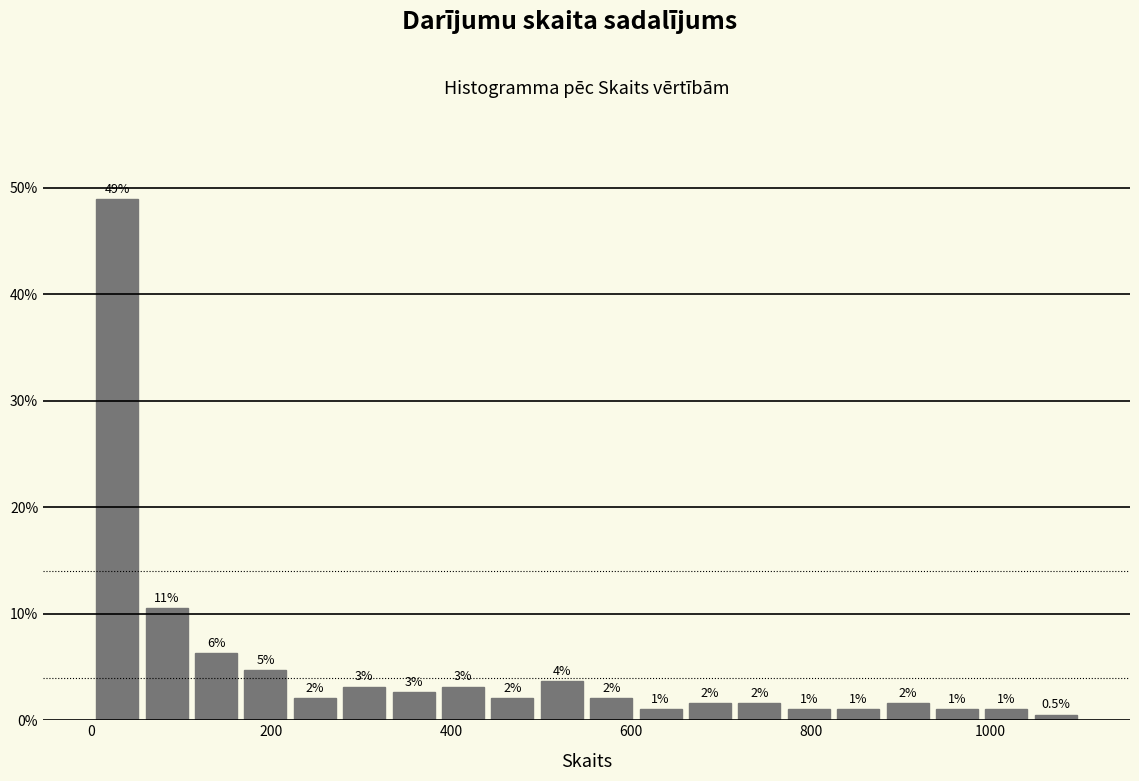

Read against the x-axis, roughly where is the centre of the tallest bar?

20